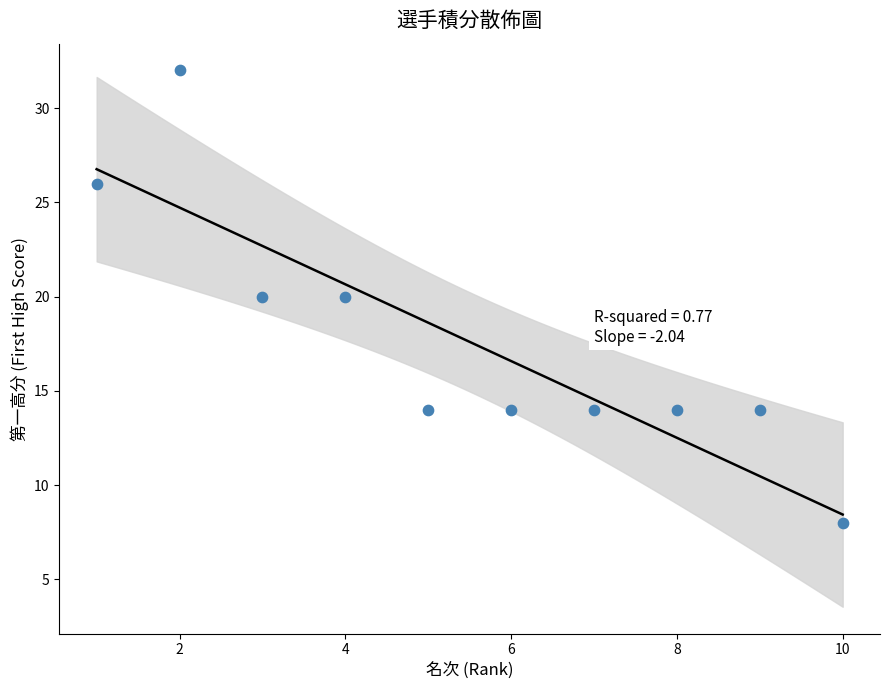

What is the range of Y values (max minus min)?

24.0